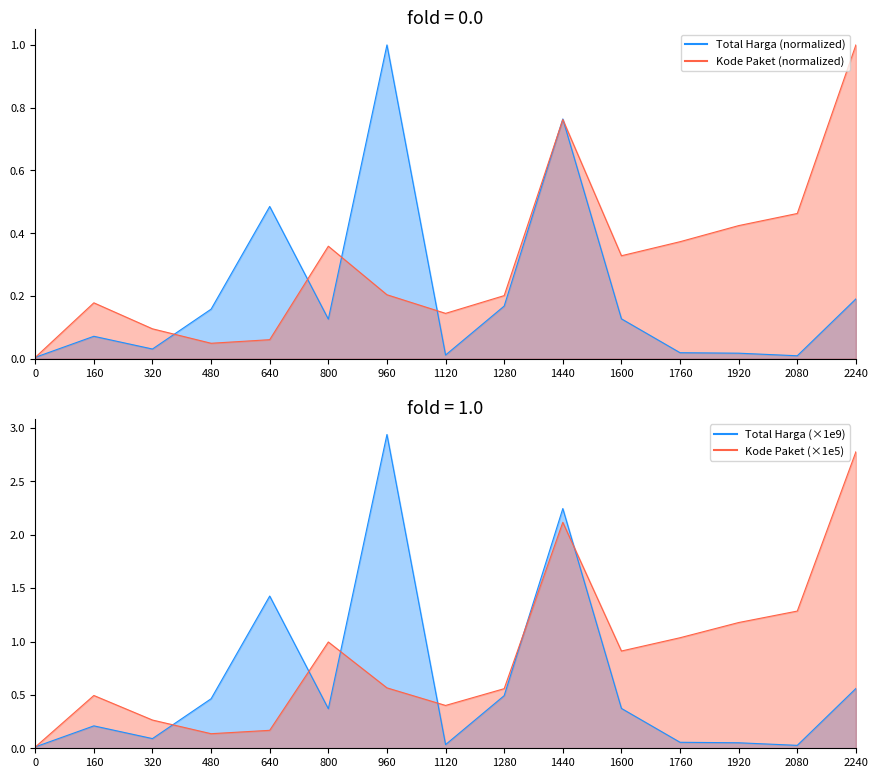

Reading left to right, list all the values displayed in this chart.

Total Harga: 0.0	0.1	0.0	0.2	0.5	0.1	1.0	0.0	0.2	0.8	0.1	0.0	0.0	0.0	0.2
Kode Paket: 0.0	0.2	0.1	0.0	0.1	0.4	0.2	0.1	0.2	0.8	0.3	0.4	0.4	0.5	1.0
Total Harga (1e9): 0.0	0.2	0.1	0.5	1.4	0.4	2.9	0.0	0.5	2.2	0.4	0.1	0.1	0.0	0.6
Kode Paket (1e5): 0.0	0.5	0.3	0.1	0.2	1.0	0.6	0.4	0.6	2.1	0.9	1.0	1.2	1.3	2.8